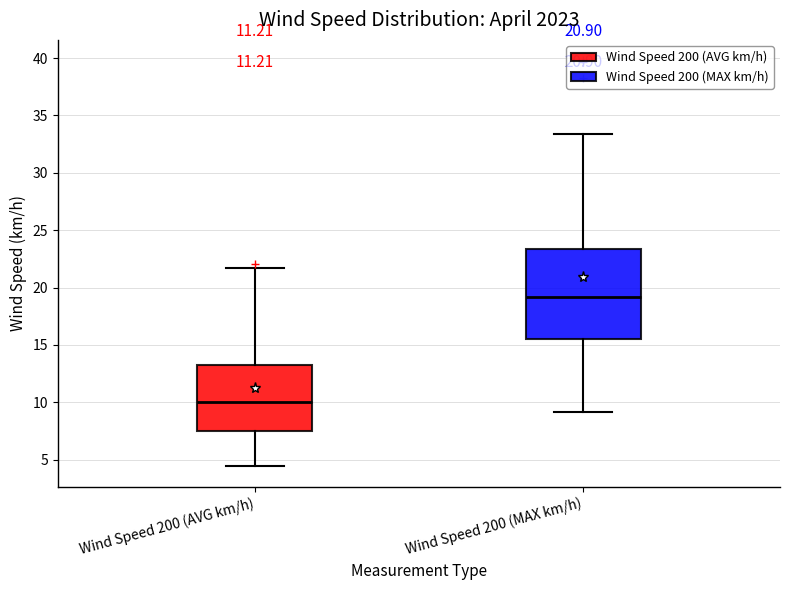

Which box has the highest median line?

Wind Speed 200 (MAX km/h)